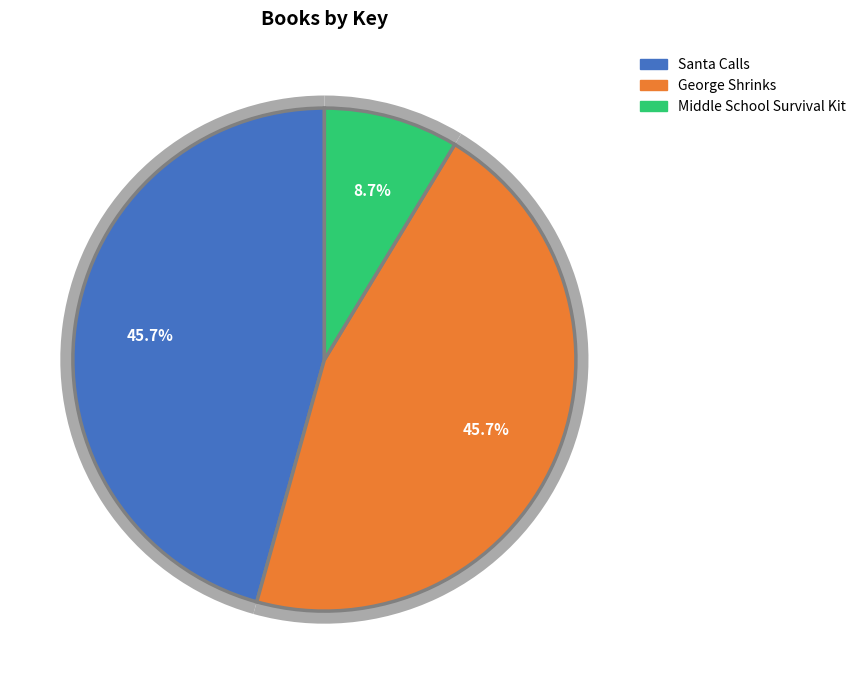

How many slices are in this pie chart?

3